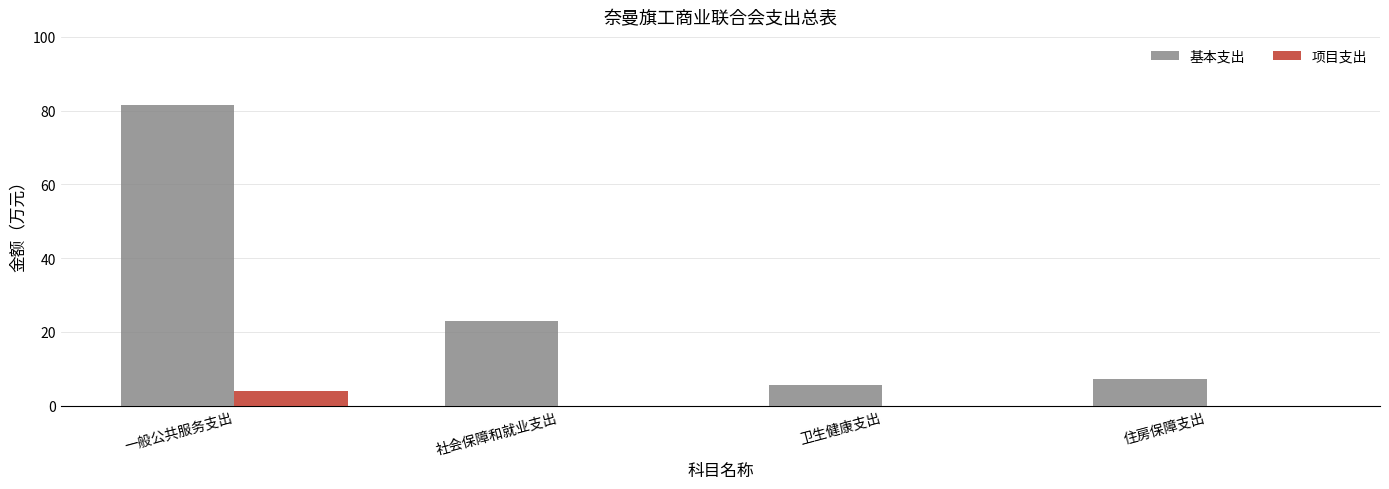

Is it true that 基本支出 equals 134.5 at 一般公共服务支出?

False